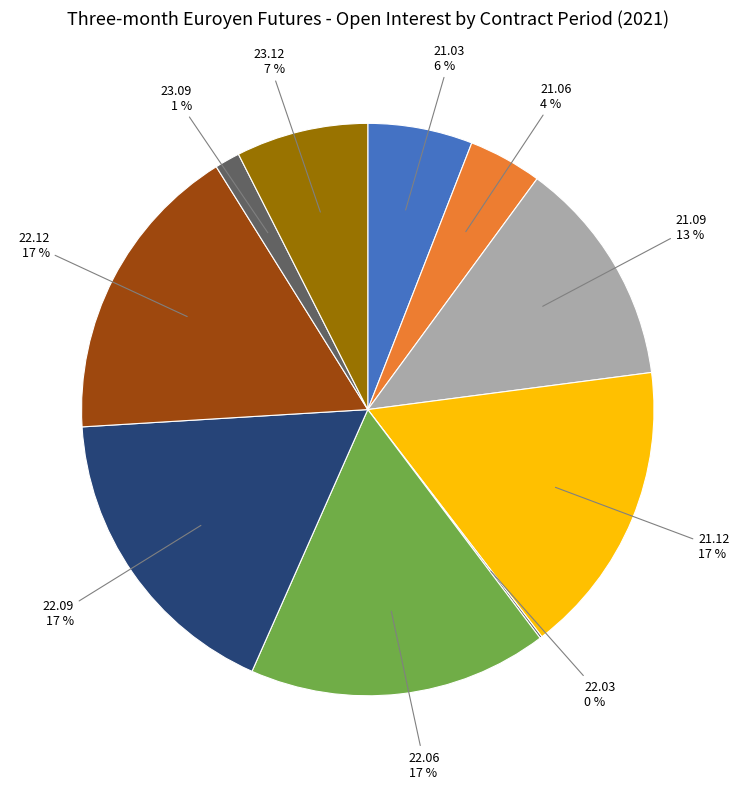

How many segments does this pie chart have?

10